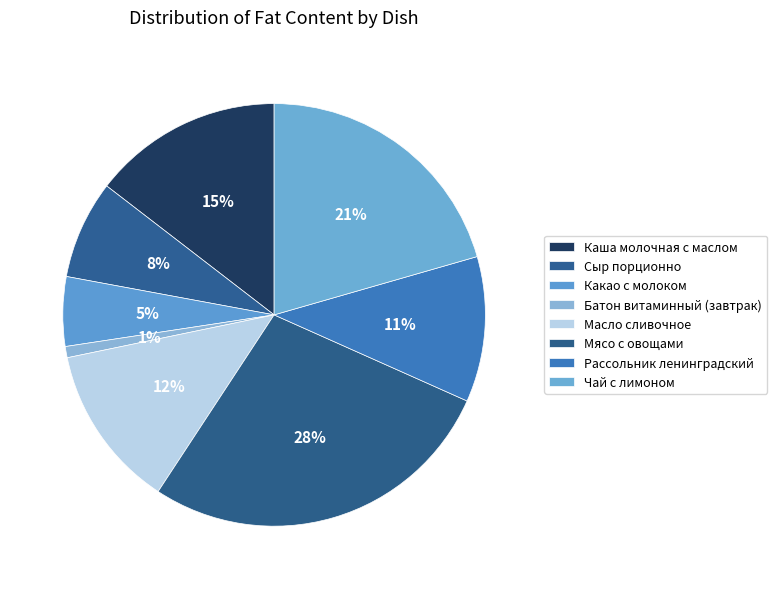

How many slices are in this pie chart?

8